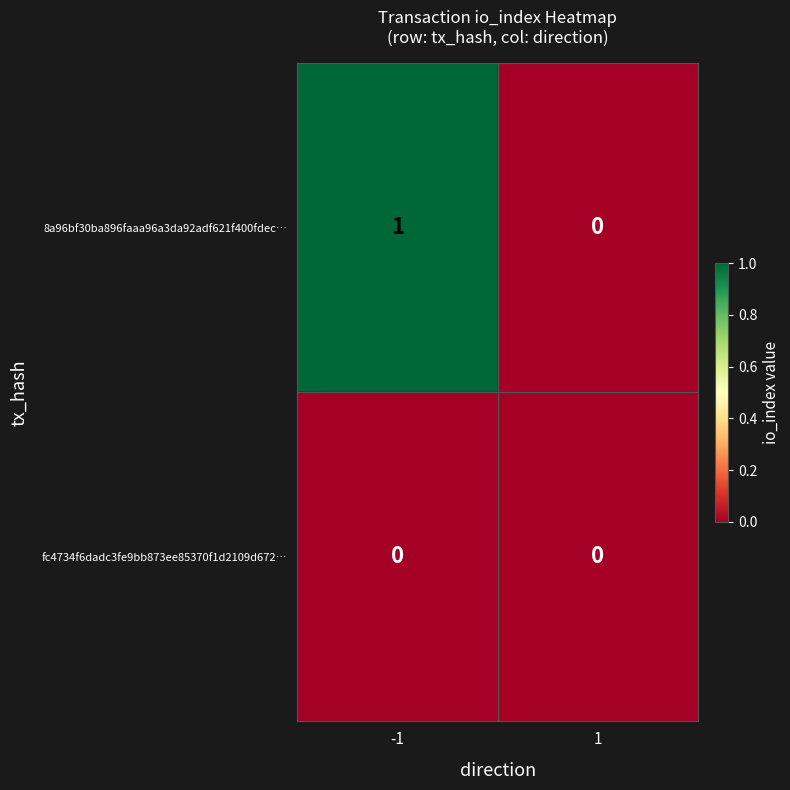

The fc4734f6dadc3fe9bb873ee85370f1d2109d672… series shows 0 at 1. True or false?

True